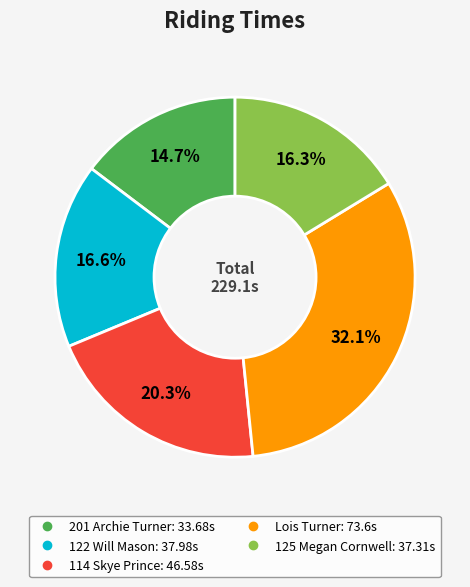

To the nearest percent, what portion does 125 Megan Cornwell represent?

16%